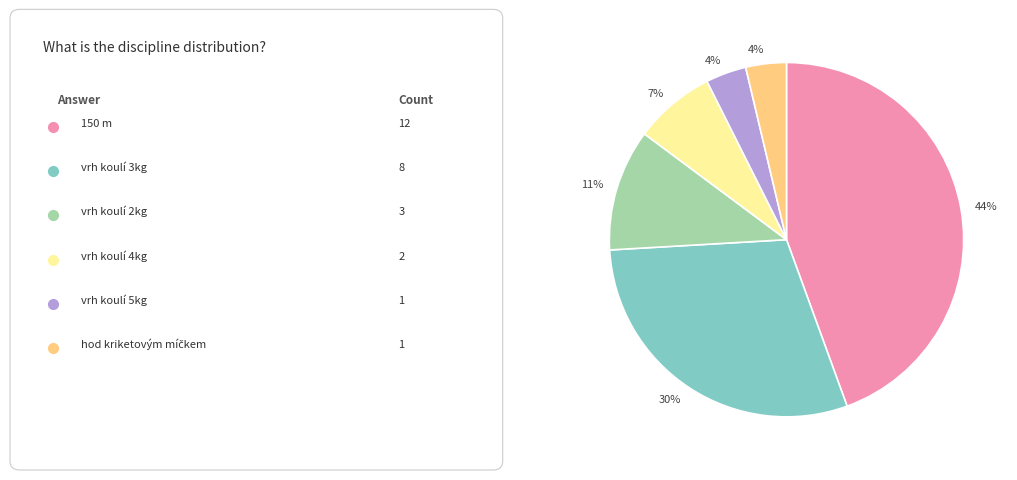

Is there any slice that represents more than half of the pie?

No